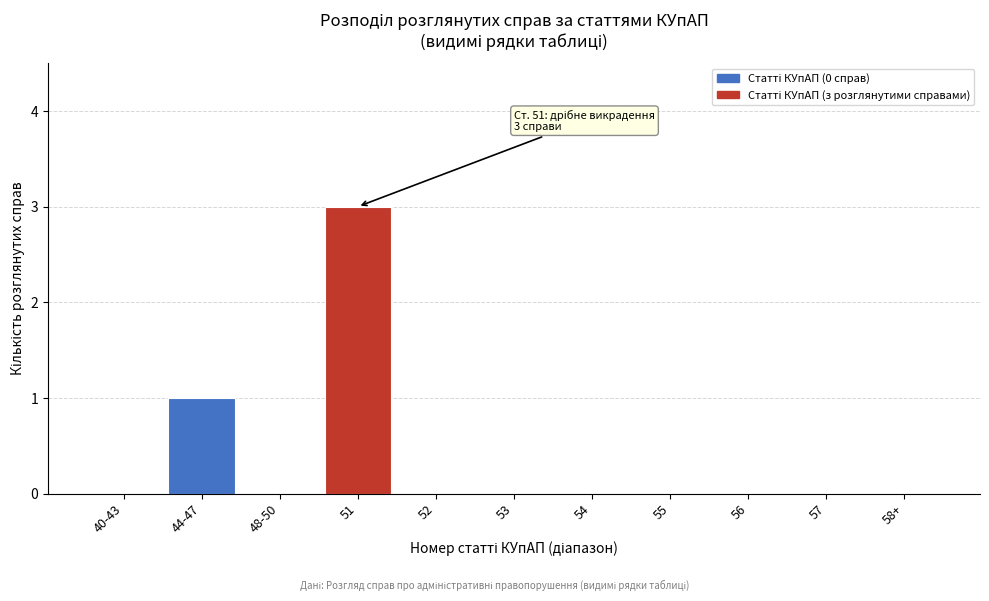

Reading left to right, extract all data points from this chart.

40-43=0	44-47=1	48-50=0	51=3	52=0	53=0	54=0	55=0	56=0	57=0	58+=0